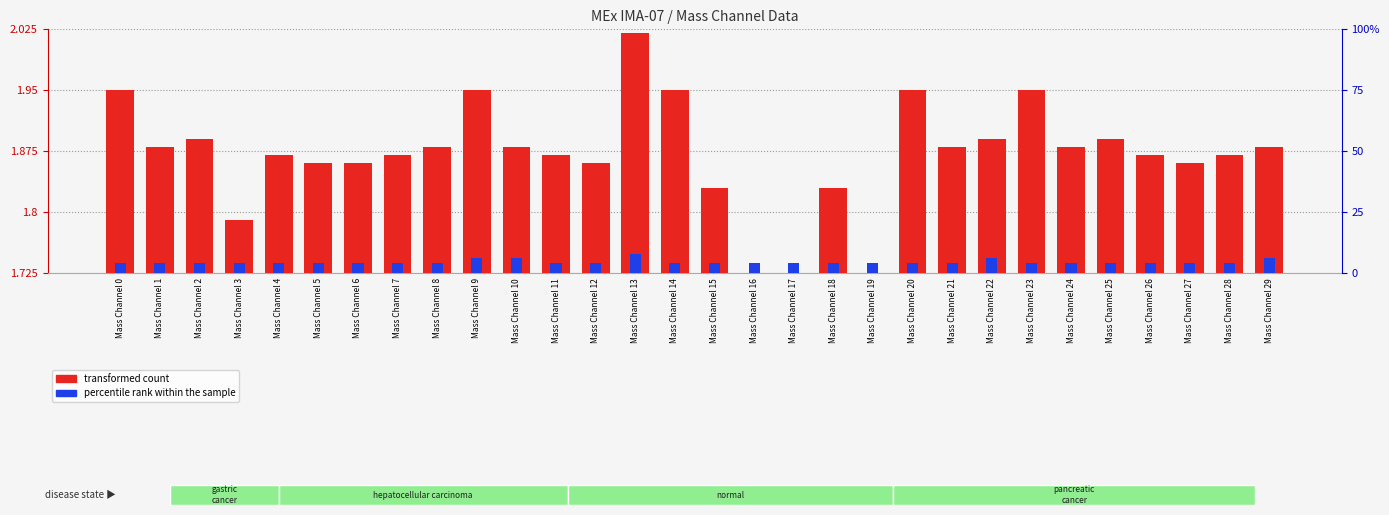

True or false: transformed count has a value of 0.3 at Mass Channel 2.

False